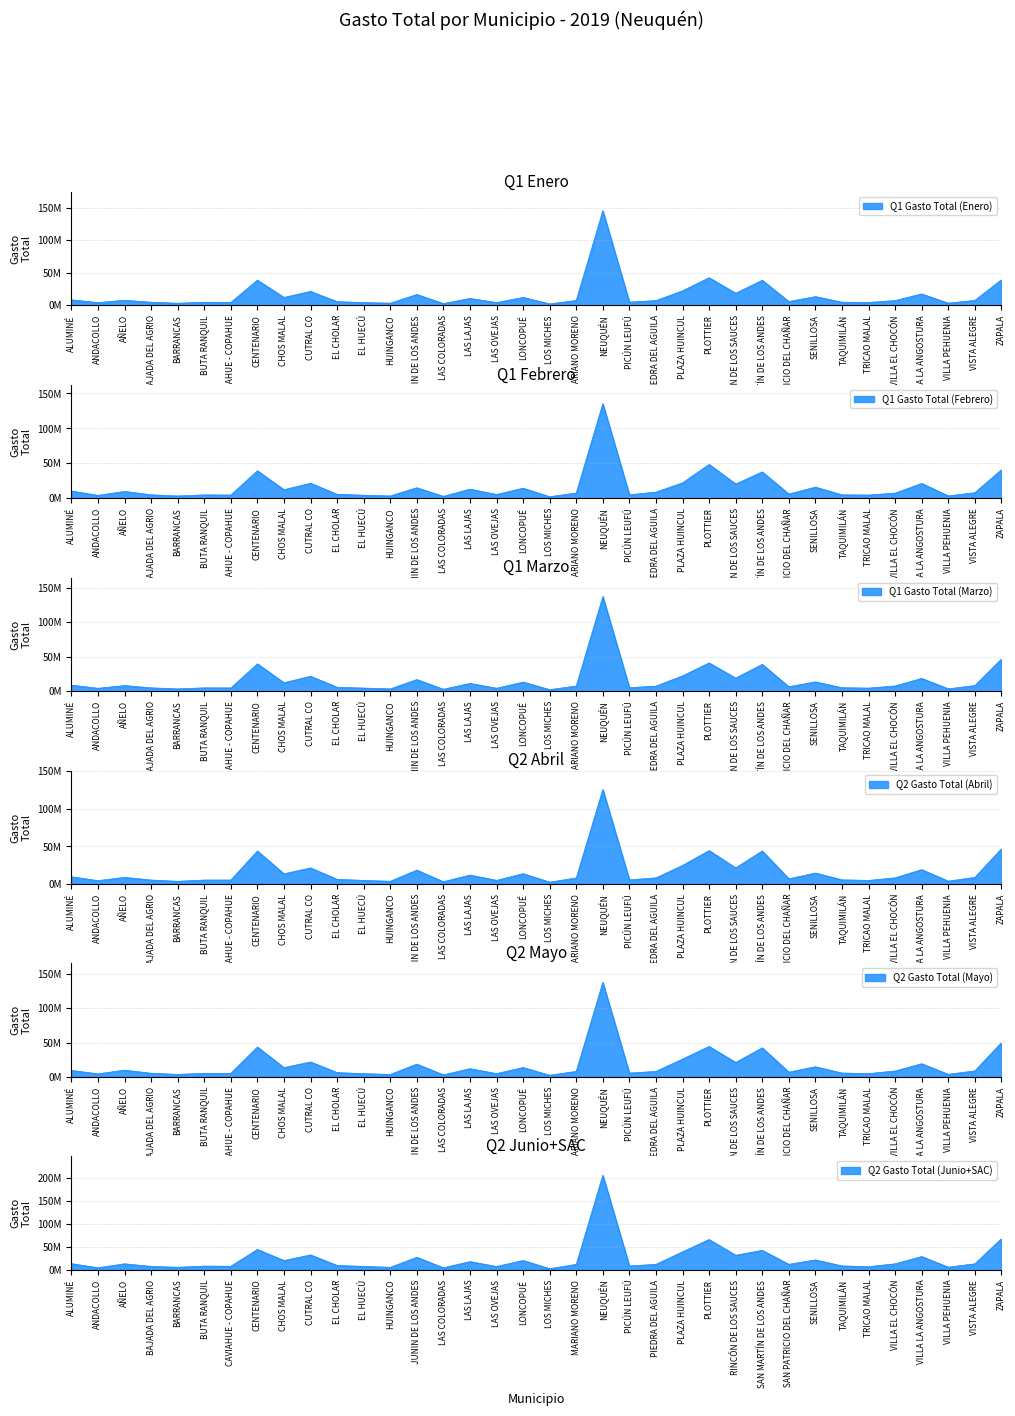

Rank the categories by Q1 Gasto Total (Marzo) value from highest to lowest.

NEUQUÉN, ZAPALA, PLOTTIER, CENTENARIO, SAN MARTÍN DE LOS ANDES, PLAZA HUINCUL, CUTRAL CO, RINCÓN DE LOS SAUCES, VILLA LA ANGOSTURA, JUNIN DE LOS ANDES, SENILLOSA, LONCOPUÉ, CHOS MALAL, LAS LAJAS, ALUMINÉ, AÑELO, VISTA ALEGRE, VILLA EL CHOCÓN, MARIANO MORENO, PIEDRA DEL AGUILA, SAN PATRICIO DEL CHAÑAR, EL CHOLAR, PICÚN LEUFÚ, TAQUIMILÁN, BAJADA DEL AGRIO, BUTA RANQUIL, CAVIAHUE - COPAHUE, EL HUECÚ, TRICAO MALAL, LAS OVEJAS, ANDACOLLO, VILLA PEHUENIA, HUINGANCO, BARRANCAS, LAS COLORADAS, LOS MICHES